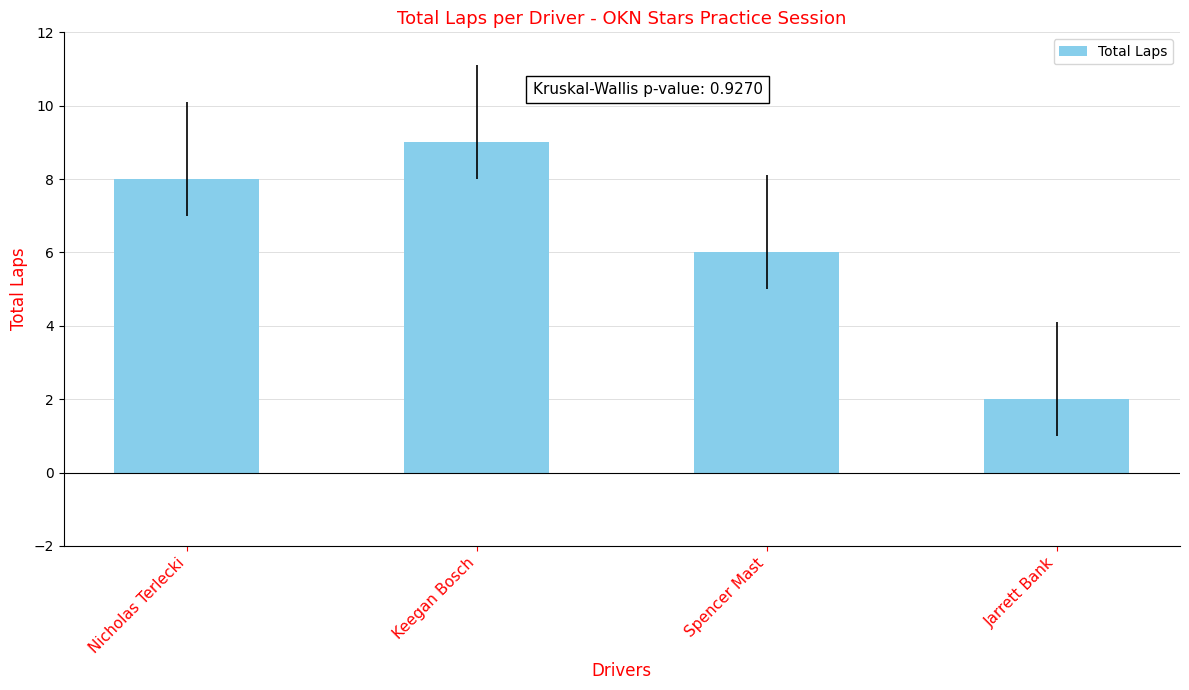

List the labels in order of value, smallest first.

Jarrett Bank, Spencer Mast, Nicholas Terlecki, Keegan Bosch